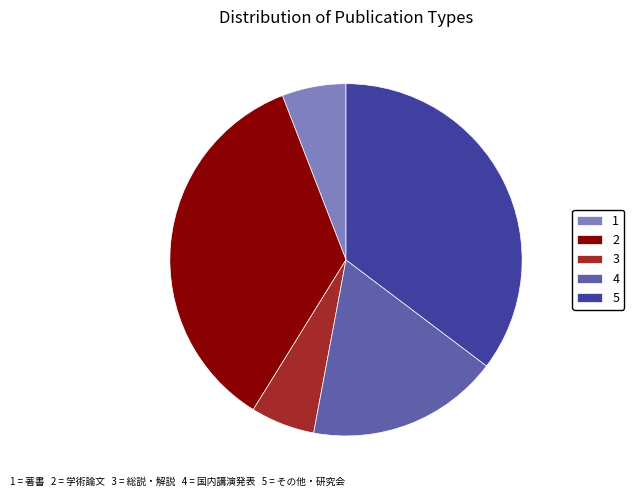

Does 3 account for over 50% of the chart?

No